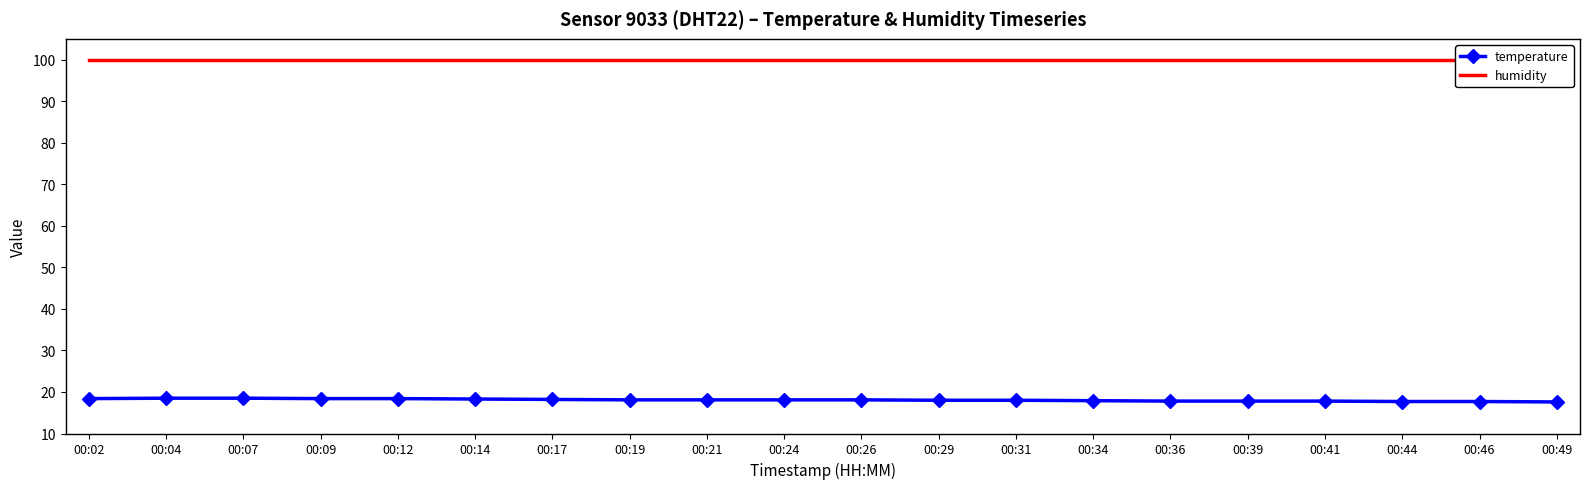

What is the difference between the maximum and minimum values in the temperature series?

0.9